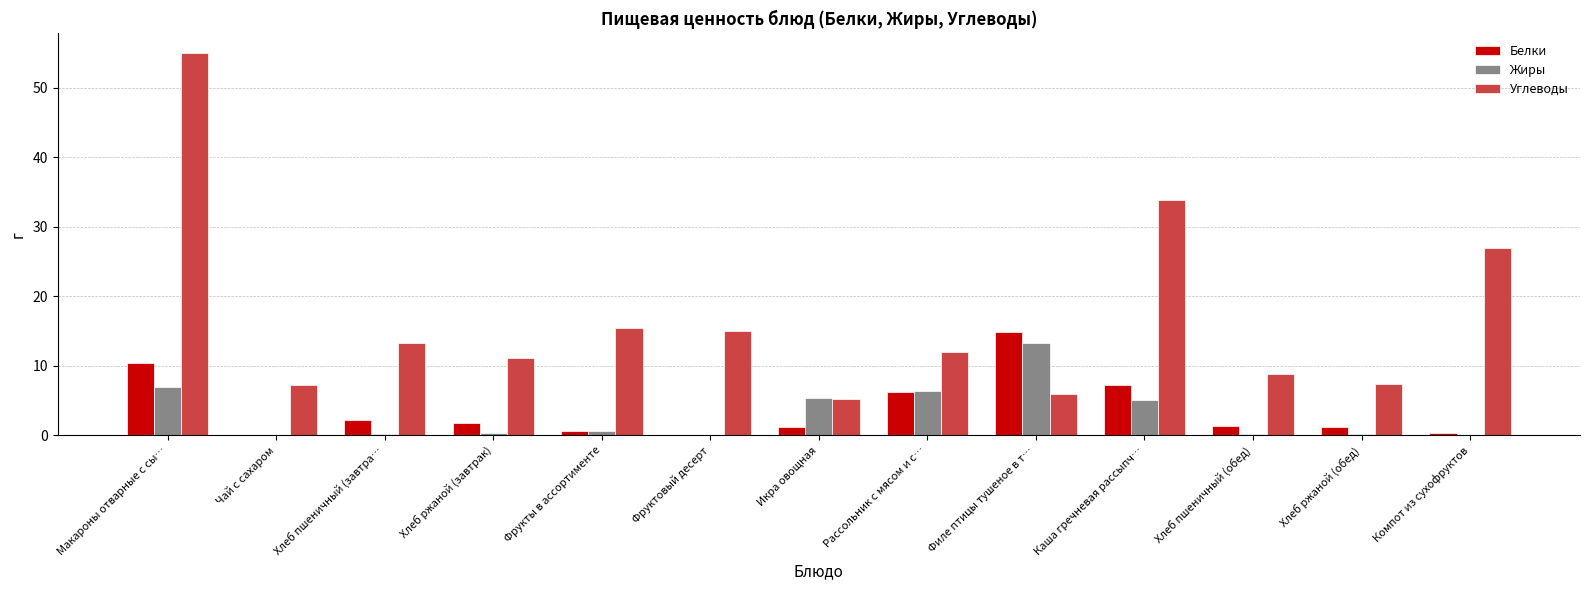

Between Рассольник с мясом и с… and Компот из сухофруктов, which series saw the biggest shift?

Углеводы